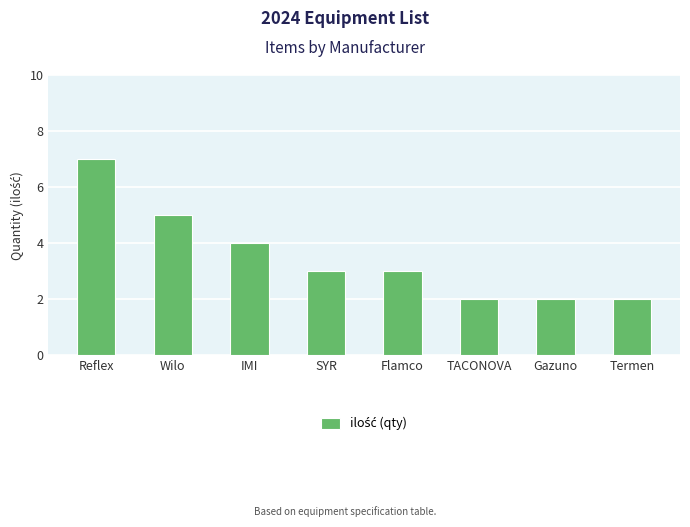

Count the number of categories in the chart.

8